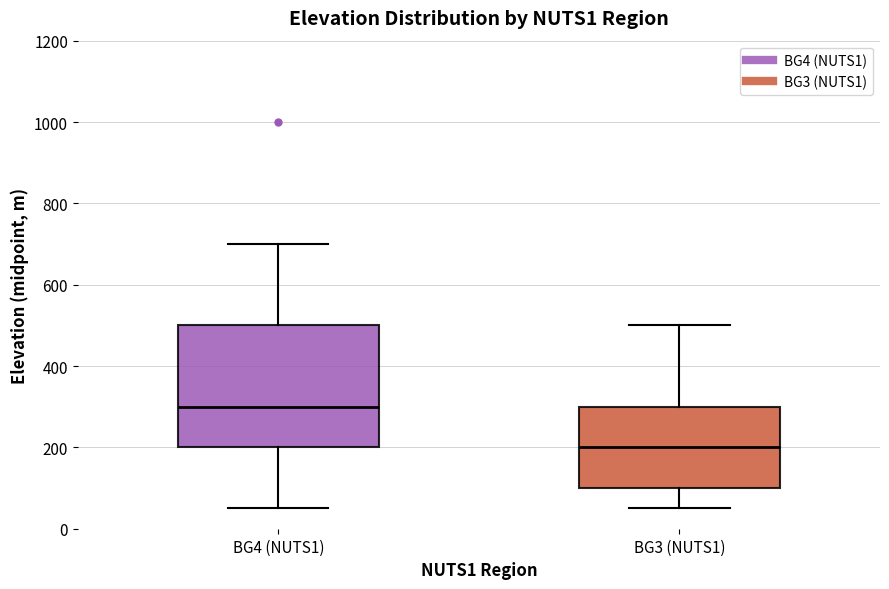

Which box has the lowest median line?

BG3 (NUTS1)